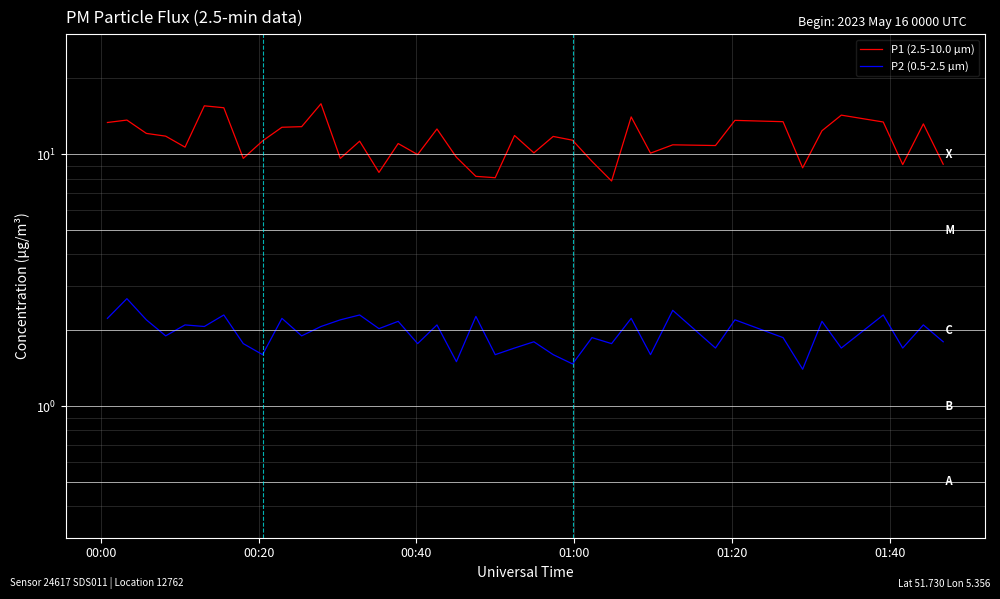

List the series in order of their overall mean, highest first.

P1 (2.5-10.0 µm), P2 (0.5-2.5 µm)